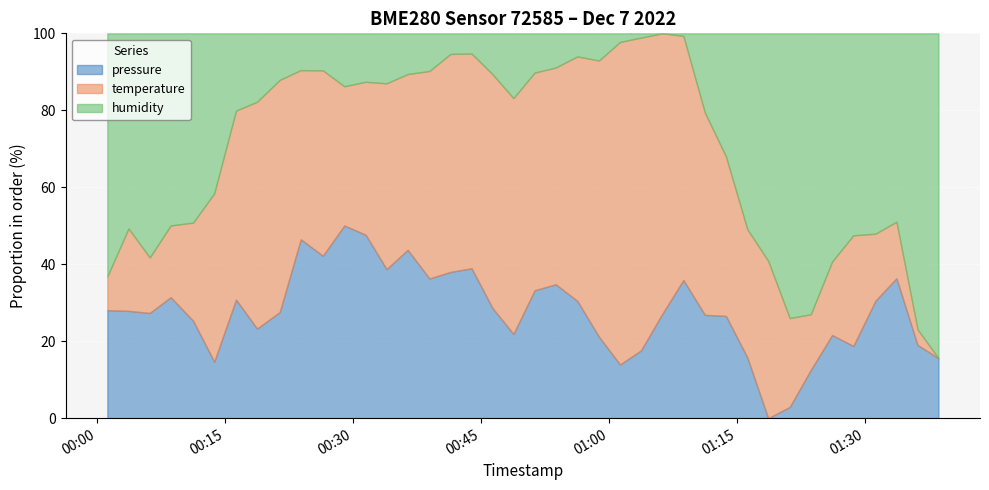

What is the difference between the temperature values at 7 and 22?

0.2